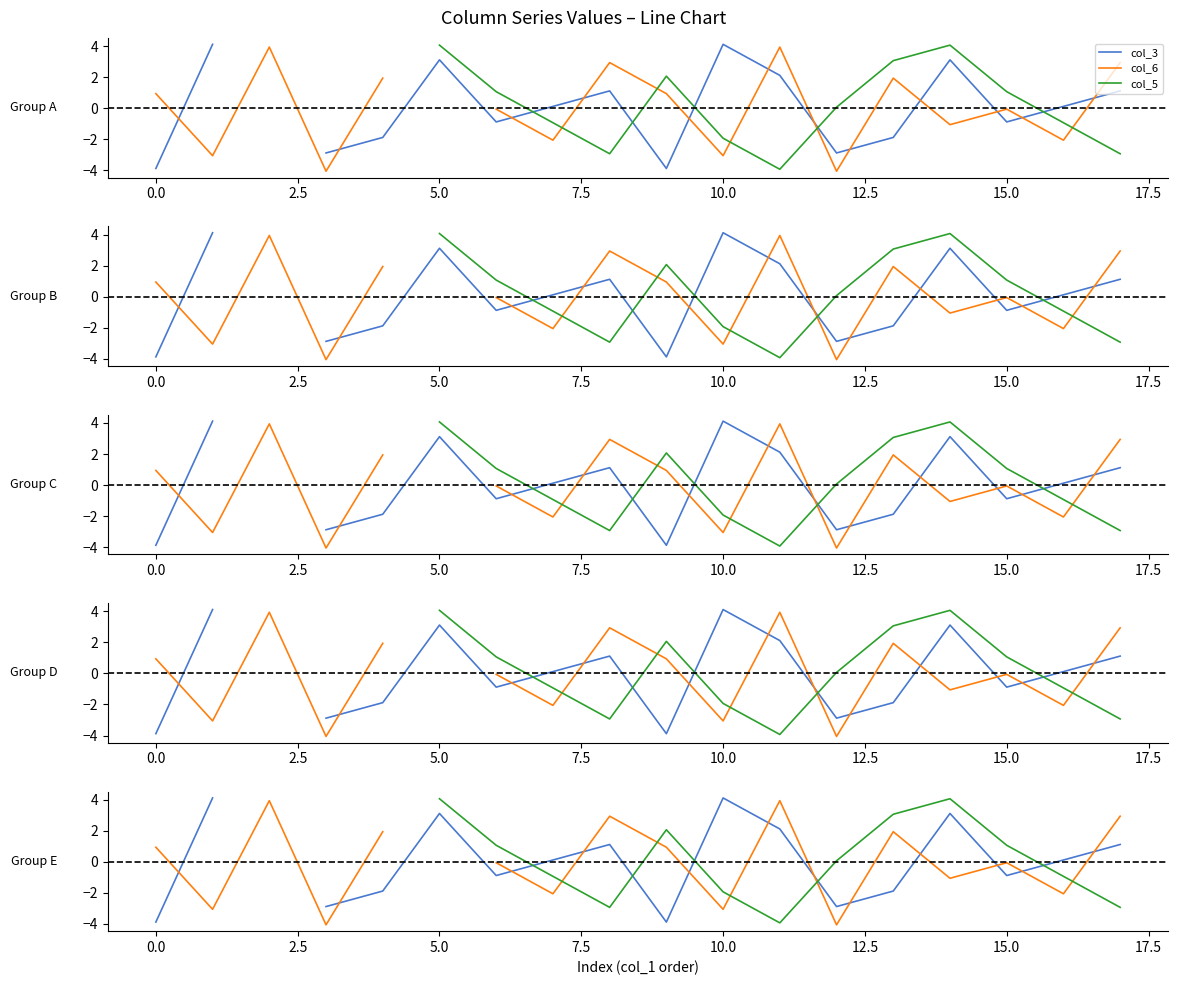

What is the spread (max minus min) of values at 17?

5.9